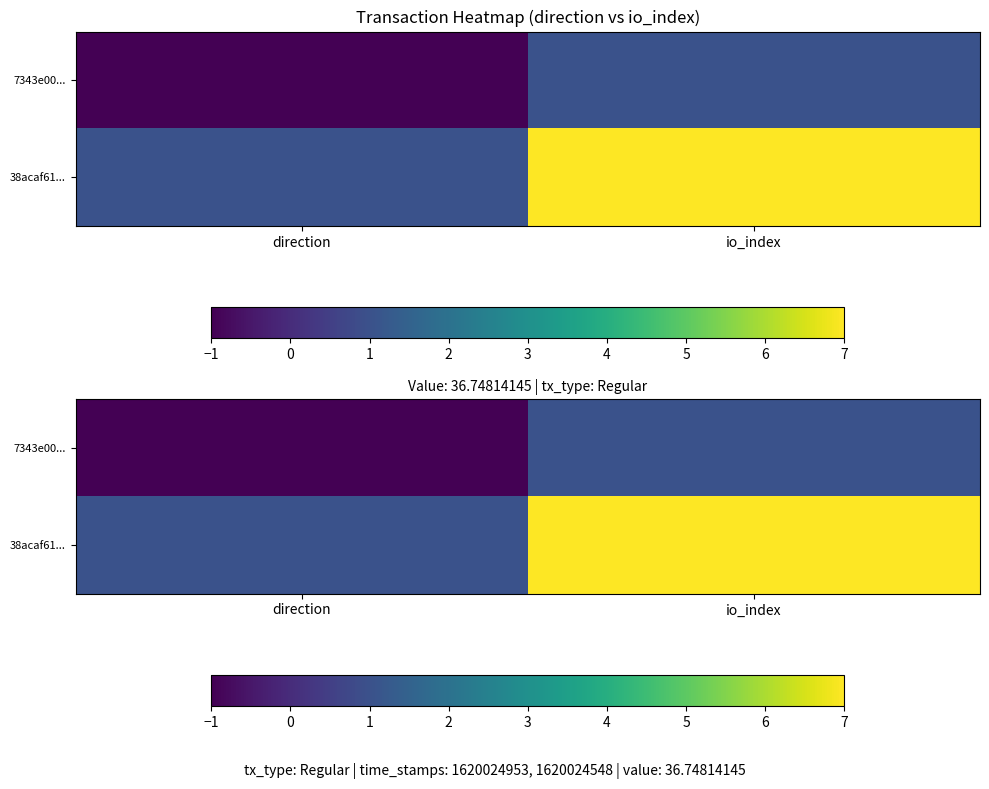

Rank the series at io_index from lowest to highest value.

7343e00..., 38acaf61...